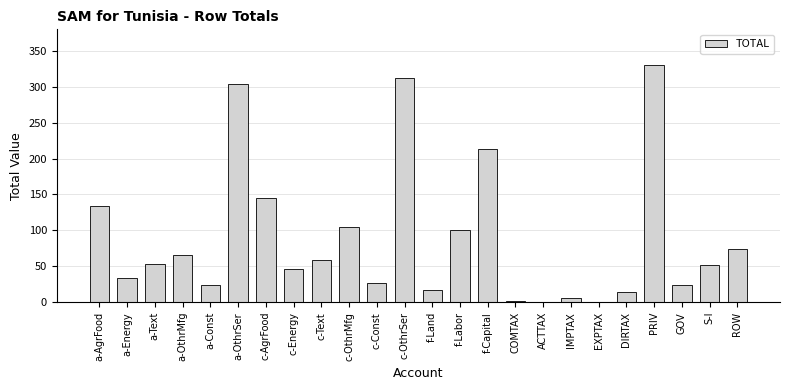

The chart shows a value of 40.6 at c-Const. True or false?

False